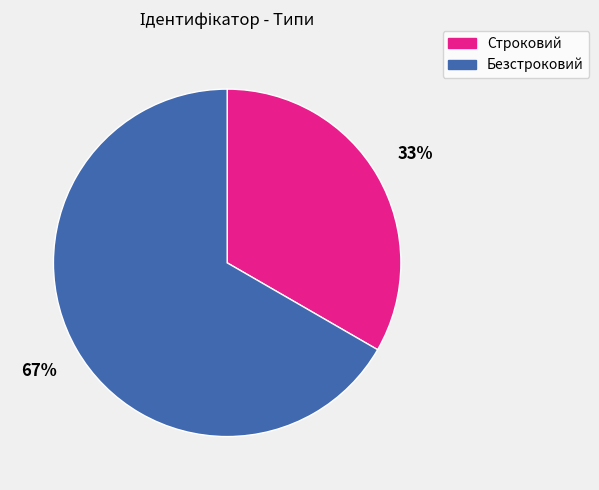

Do Строковий and Безстроковий together represent more than half of the pie?

Yes